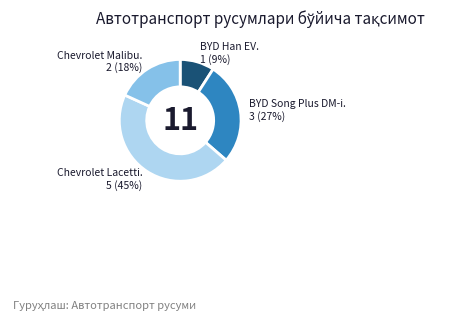

To the nearest percent, what is the average slice percentage?

25%